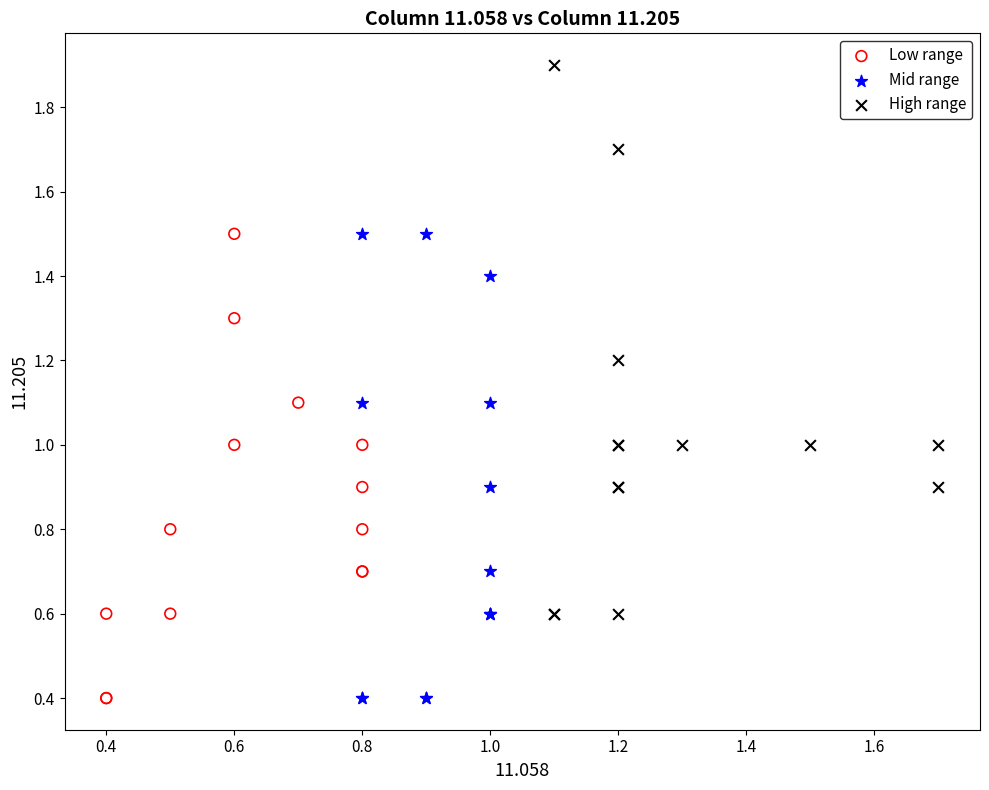

Which series has the widest spread of Y values?

High range